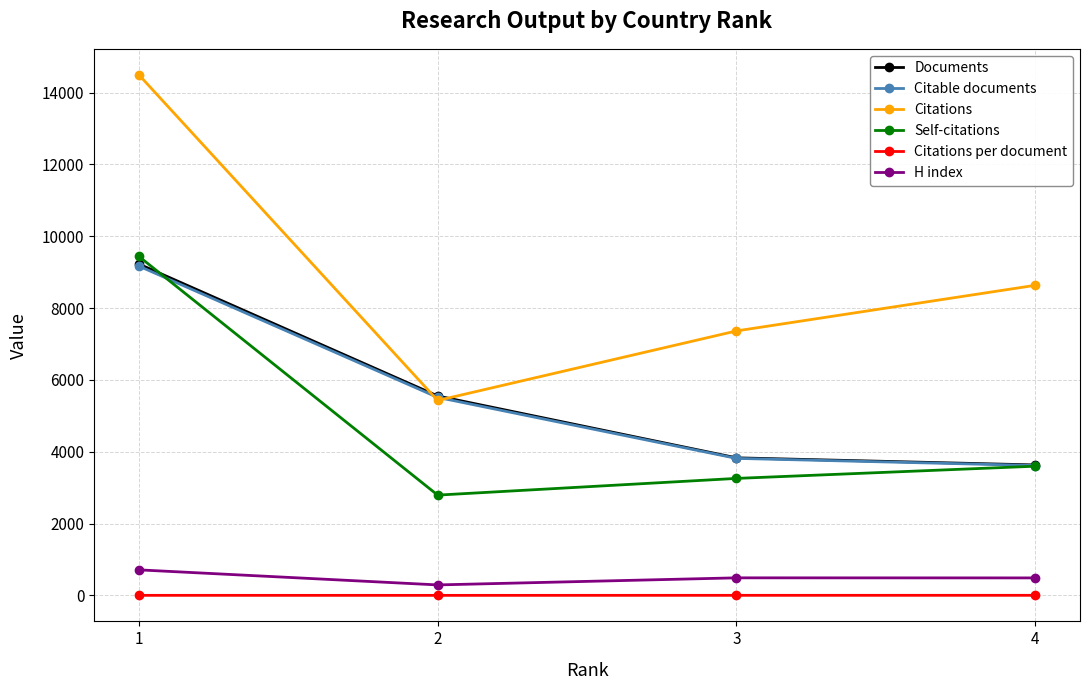

Which label corresponds to the largest value in the chart?

1